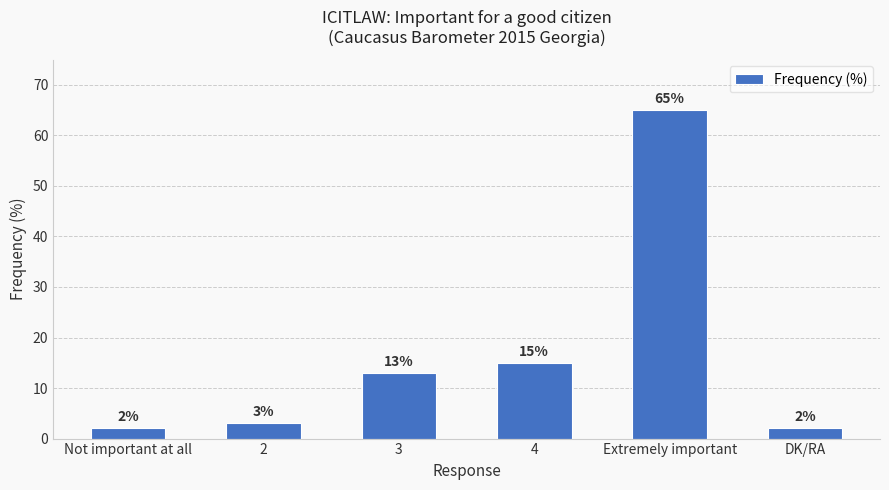

Which has a higher value, 4 or Extremely important?

Extremely important